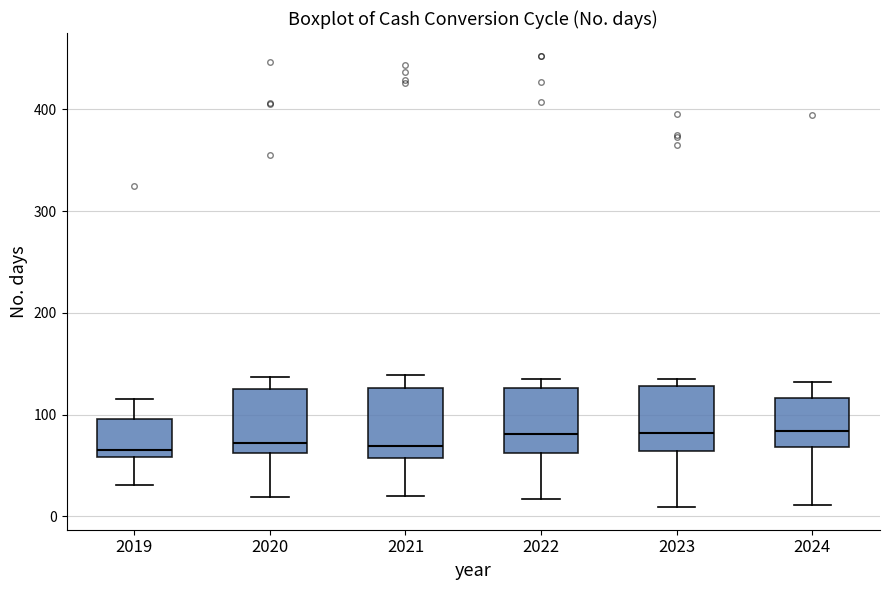

Where does the median line of the box at x = 2023 sit on the y-axis? The values are not printed on the chart, so give them approximately, as read against the axis.

80